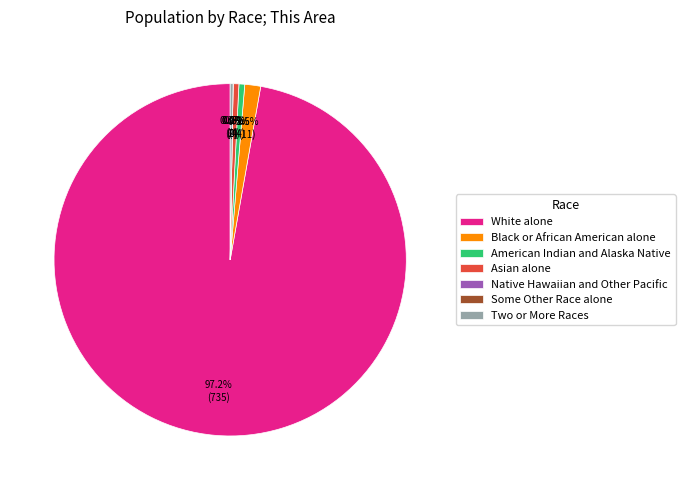

Is there a majority slice in this chart?

Yes